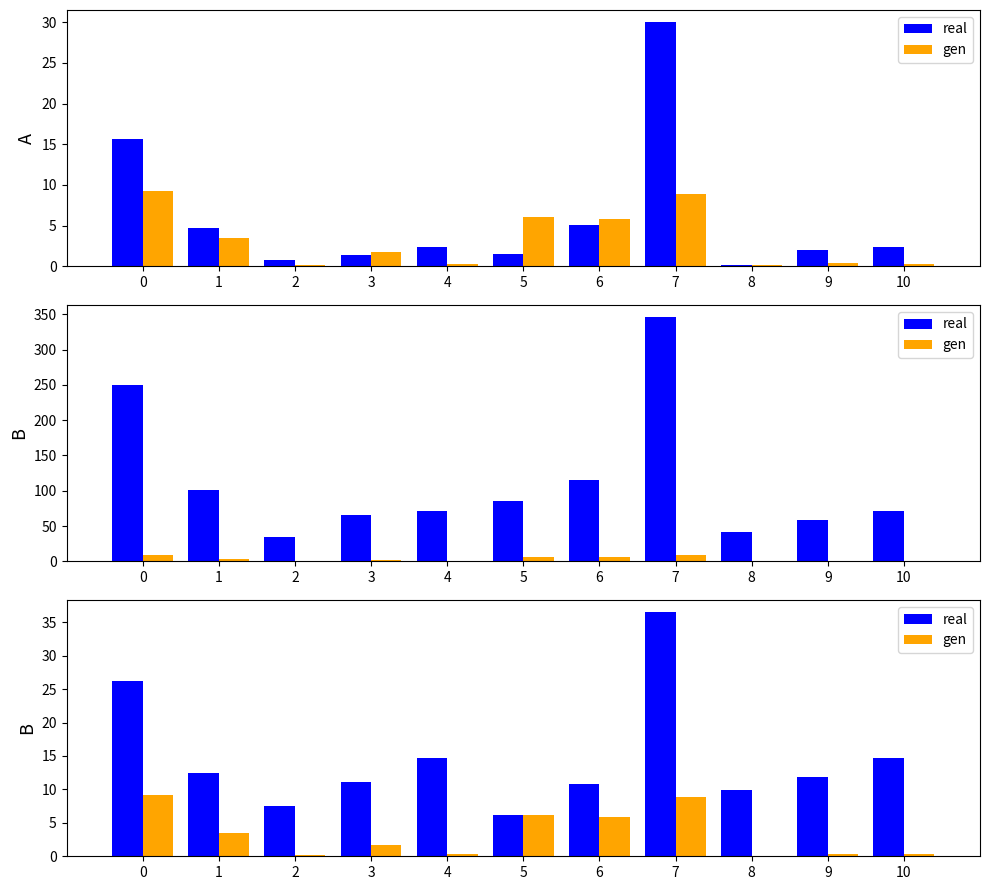

What is the difference between the maximum and minimum values in the real series?

30.3